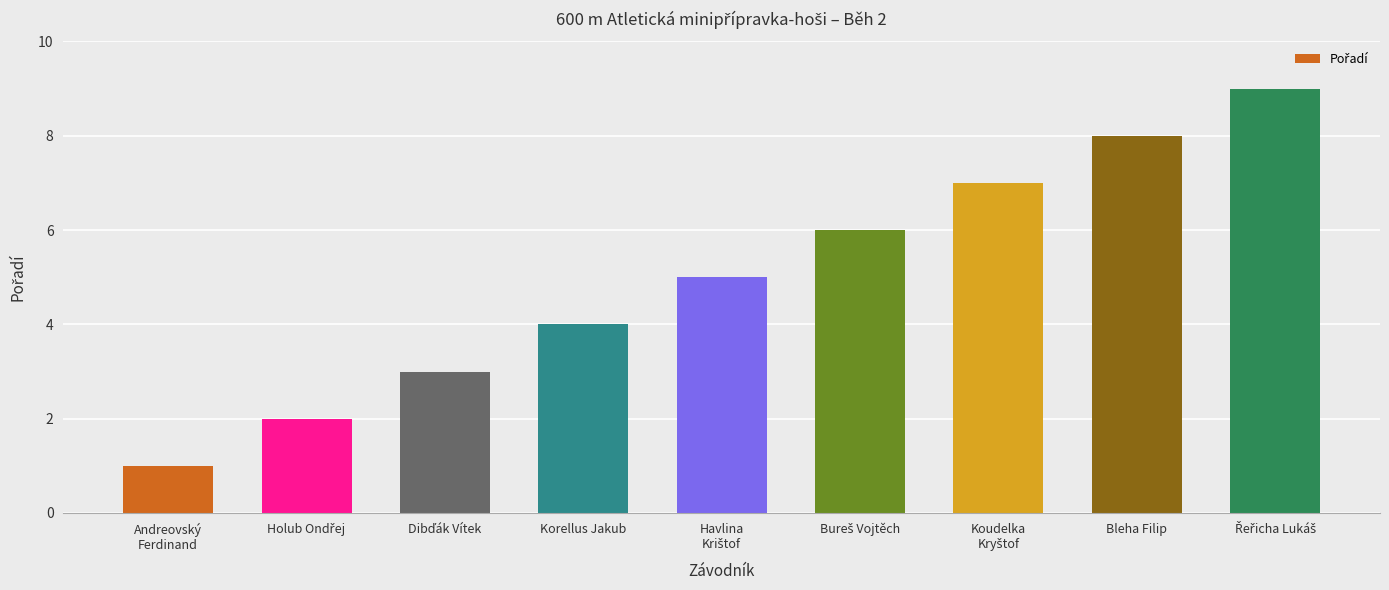

What is the maximum value shown in the chart?

9